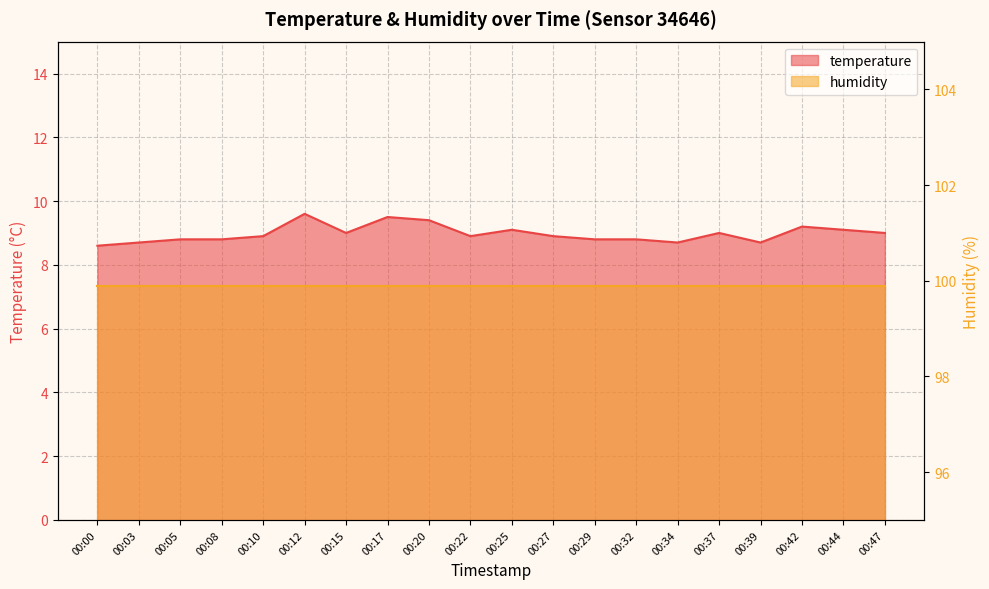

How many points are lower than both their immediate neighbors (excluding endpoints)?

4